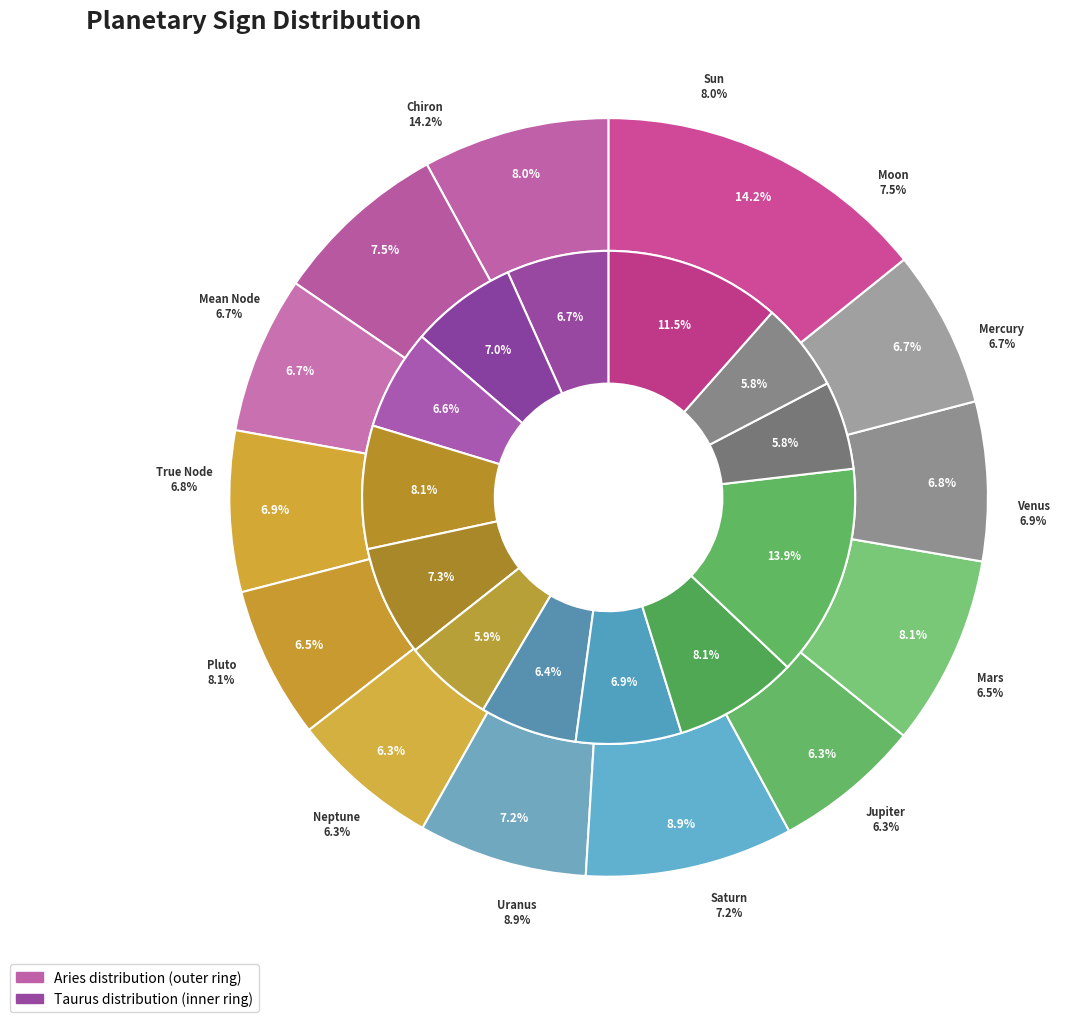

Between 2 and 11, which series saw the biggest shift?

taurus_values